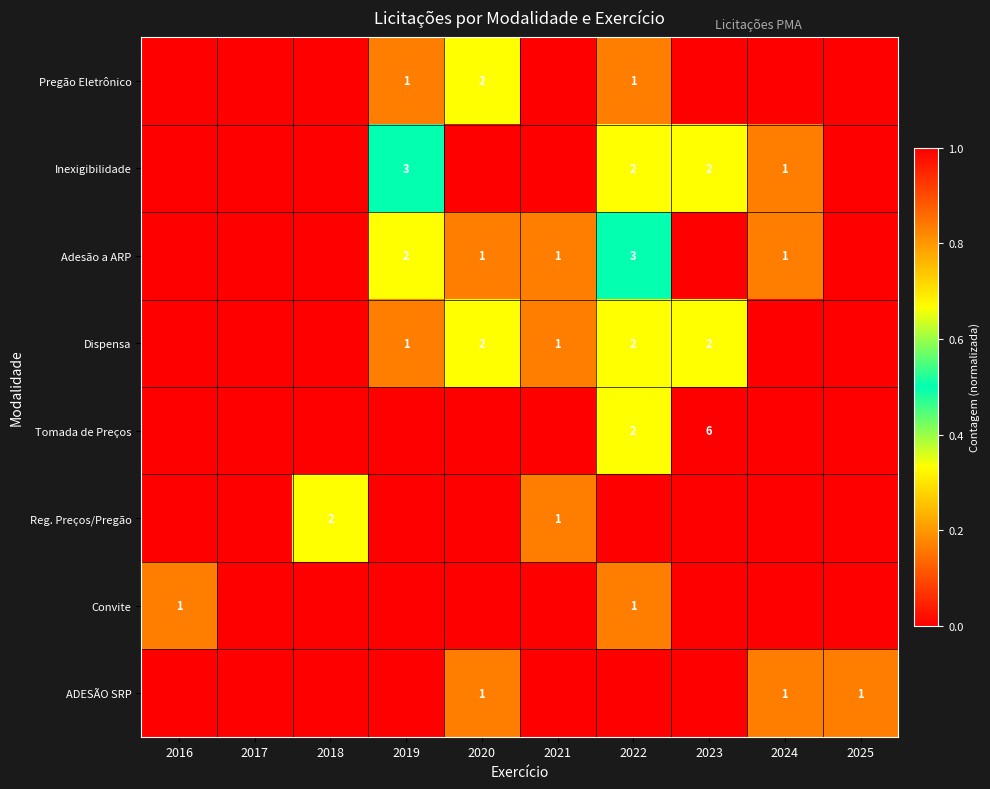

Is it true that Adesão a ARP equals 1 at 2021?

True